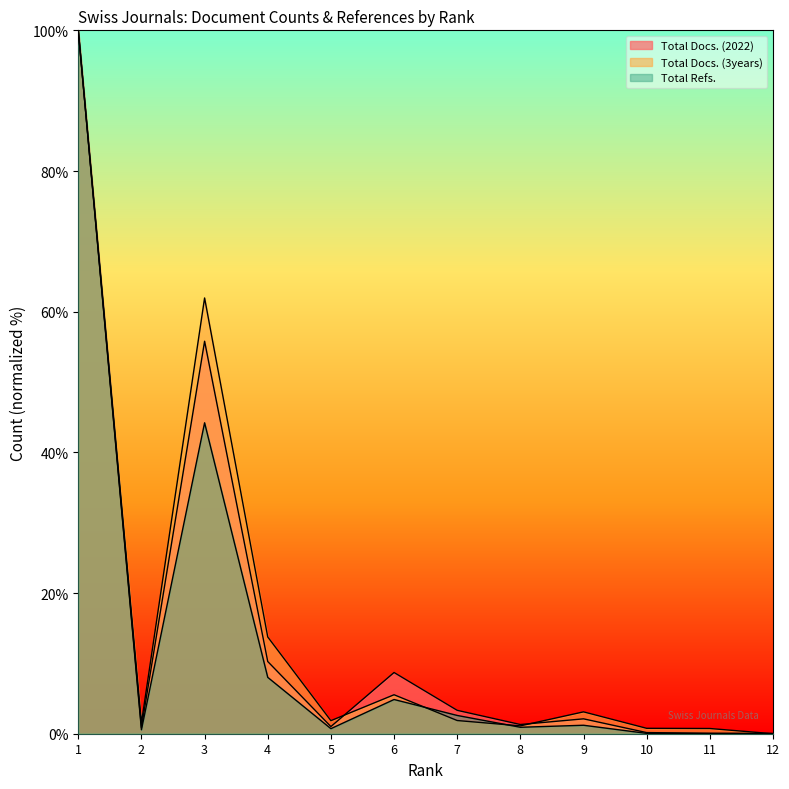

At which label does Total Docs. (3years) reach its peak?

1